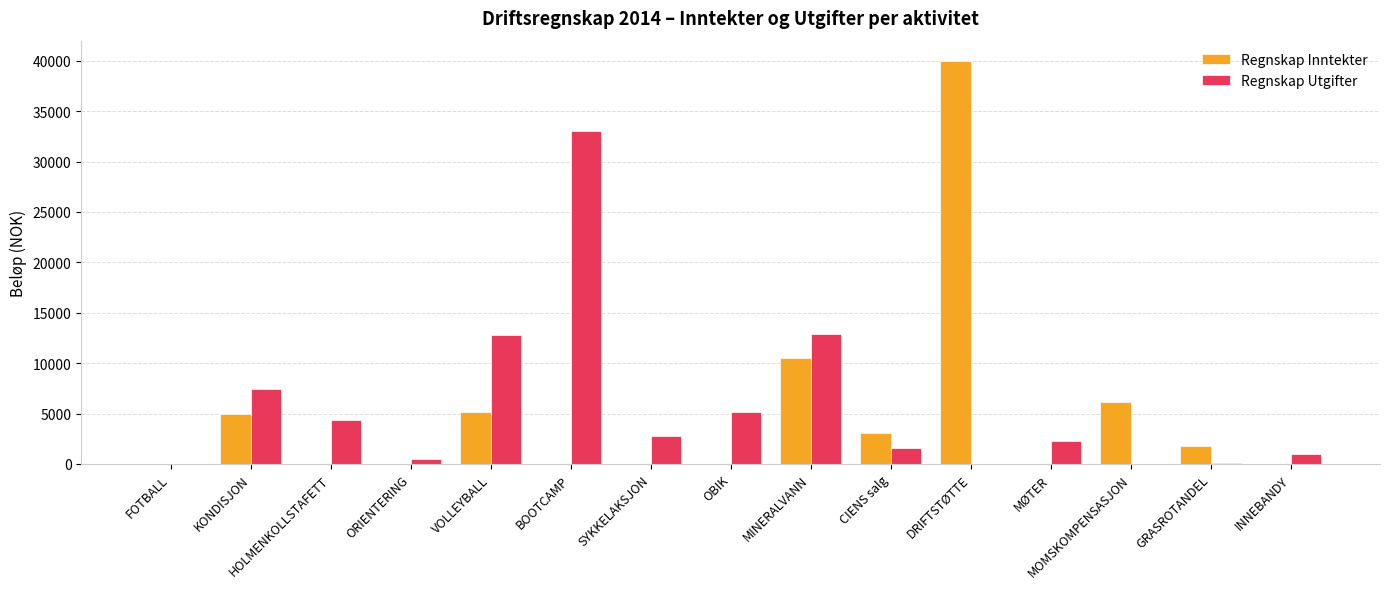

Which category has the highest value in the Regnskap Inntekter series?

DRIFTSTØTTE